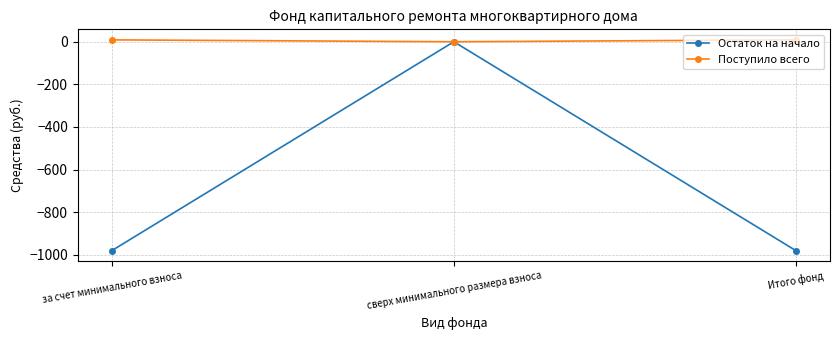

Count the number of data series in this chart.

2